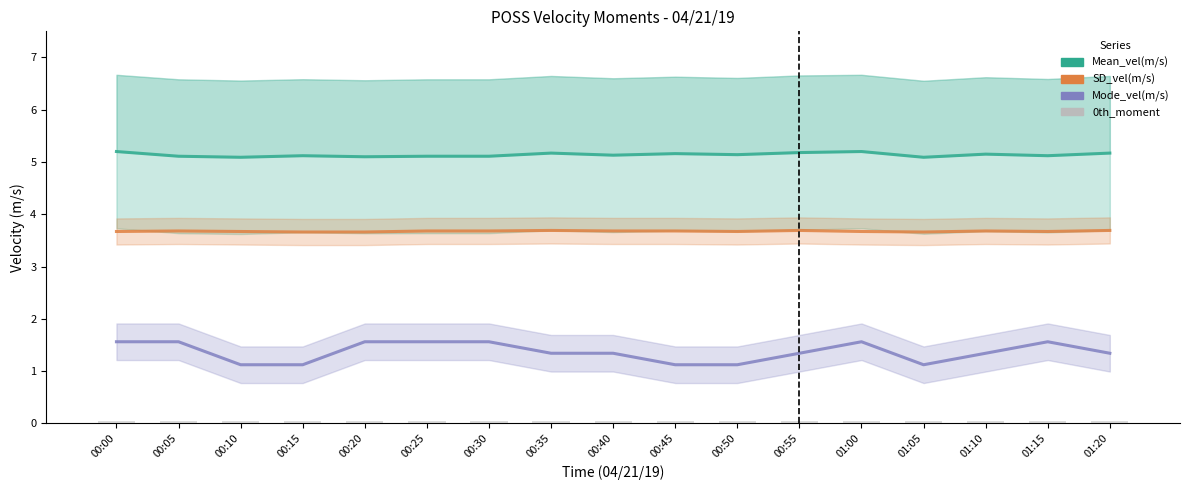

How many SD_vel(m/s) values are between 3 and 4?

17